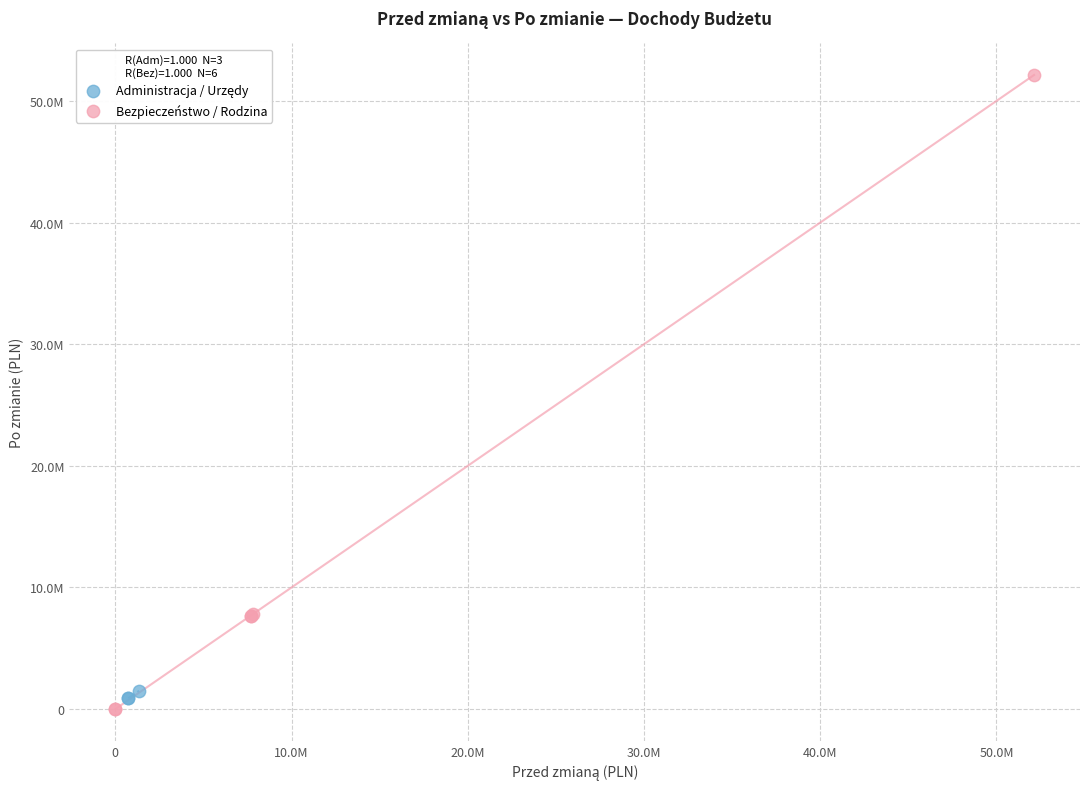

Which series reaches the minimum Y coordinate?

Bezpieczeństwo / Rodzina